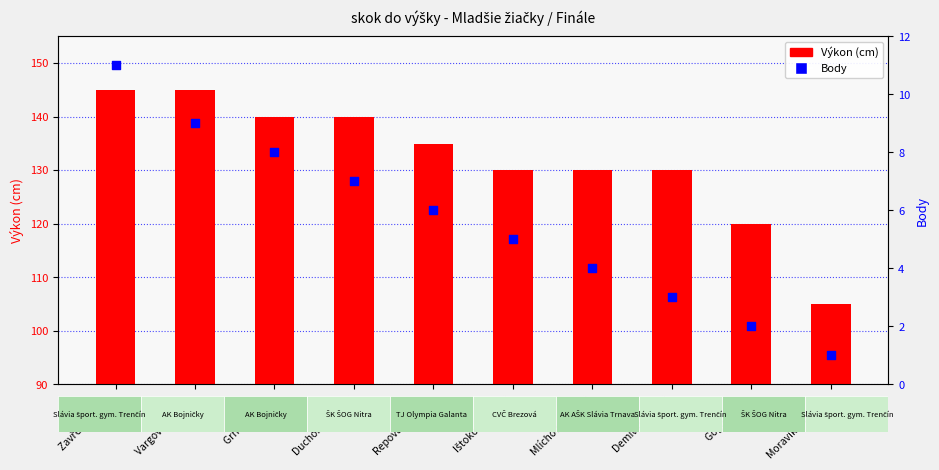

At which category is the sum across all series the highest?

Zavřelová Ema